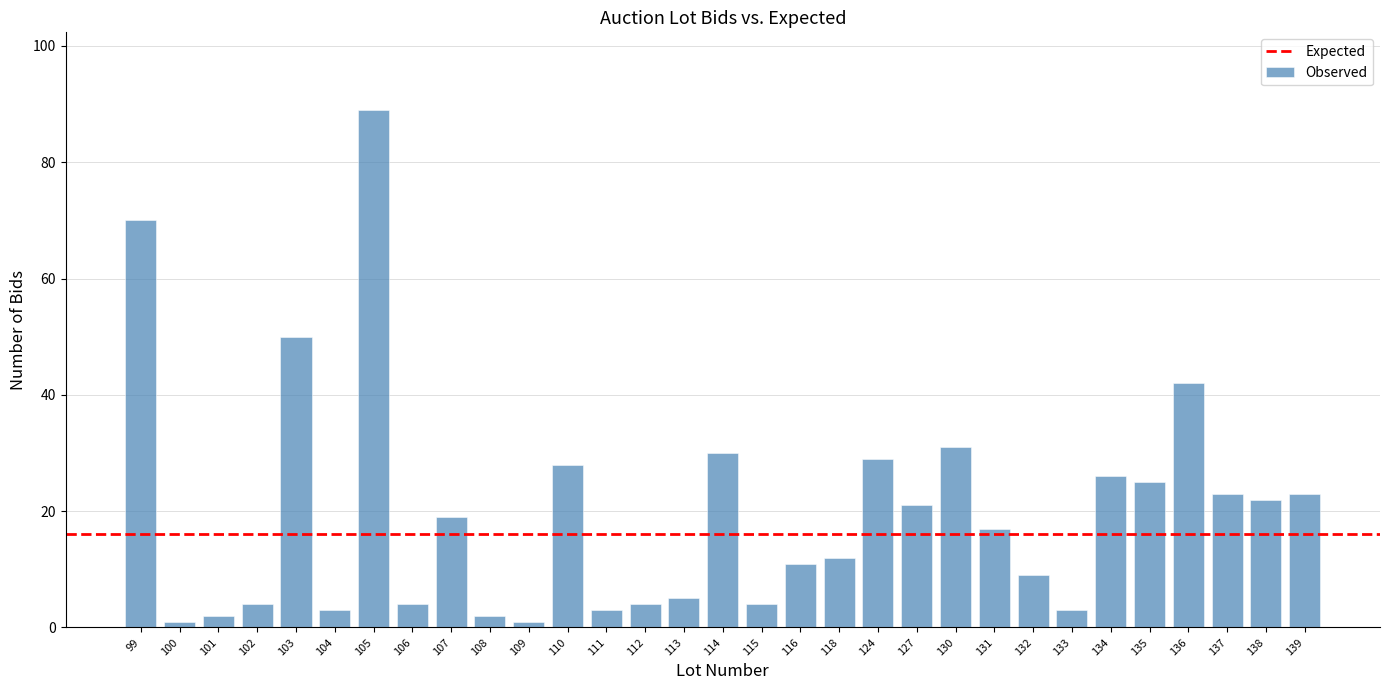

Reading left to right, transcribe all the data shown in this chart.

99=70	100=1	101=2	102=4	103=50	104=3	105=89	106=4	107=19	108=2	109=1	110=28	111=3	112=4	113=5	114=30	115=4	116=11	118=12	124=29	127=21	130=31	131=17	132=9	133=3	134=26	135=25	136=42	137=23	138=22	139=23